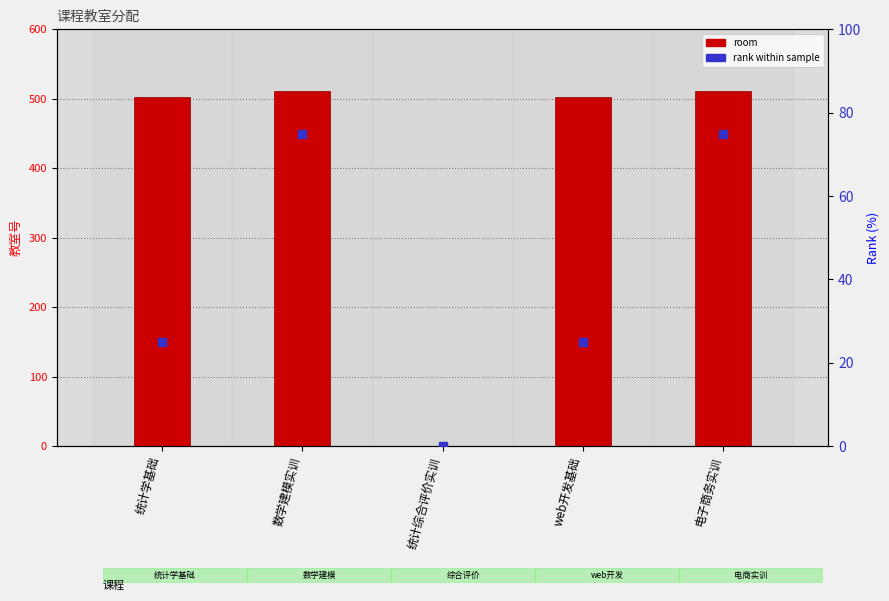

Is the value of room at 数学建模实训 greater than the value of rank within sample at 统计综合评价实训?

Yes